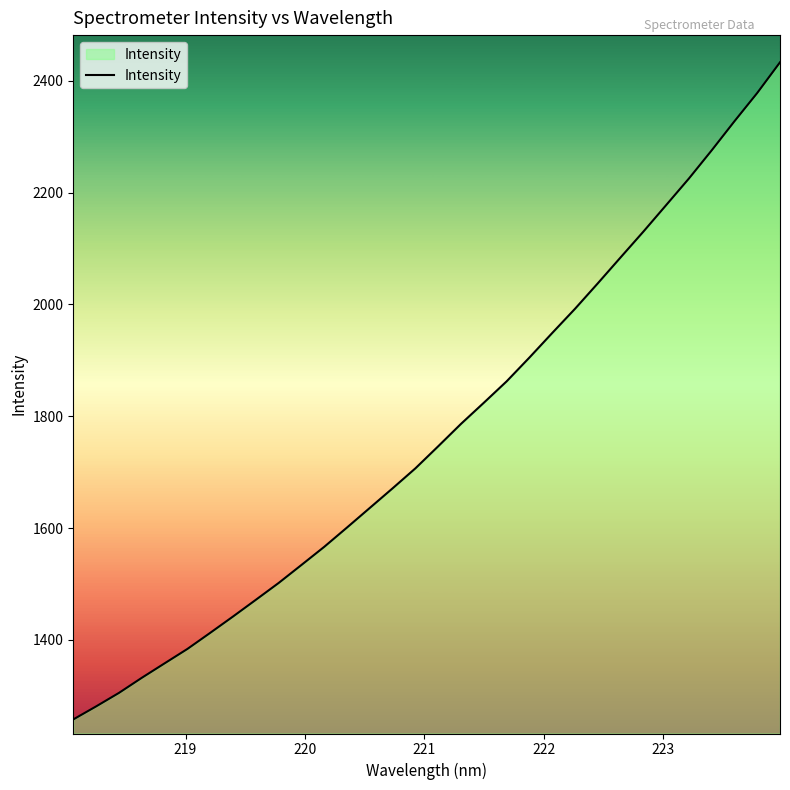

What is the maximum value shown in the chart?

2433.2